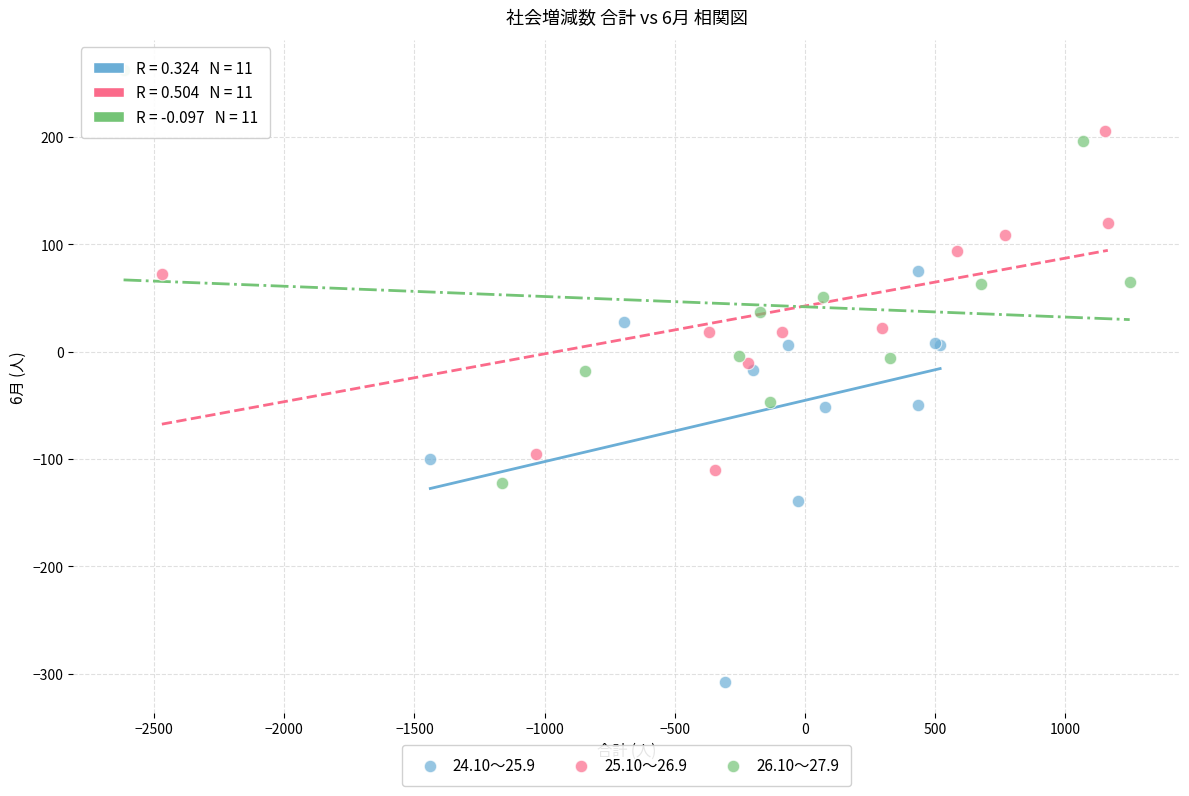

Which series reaches the minimum Y coordinate?

24.10～25.9